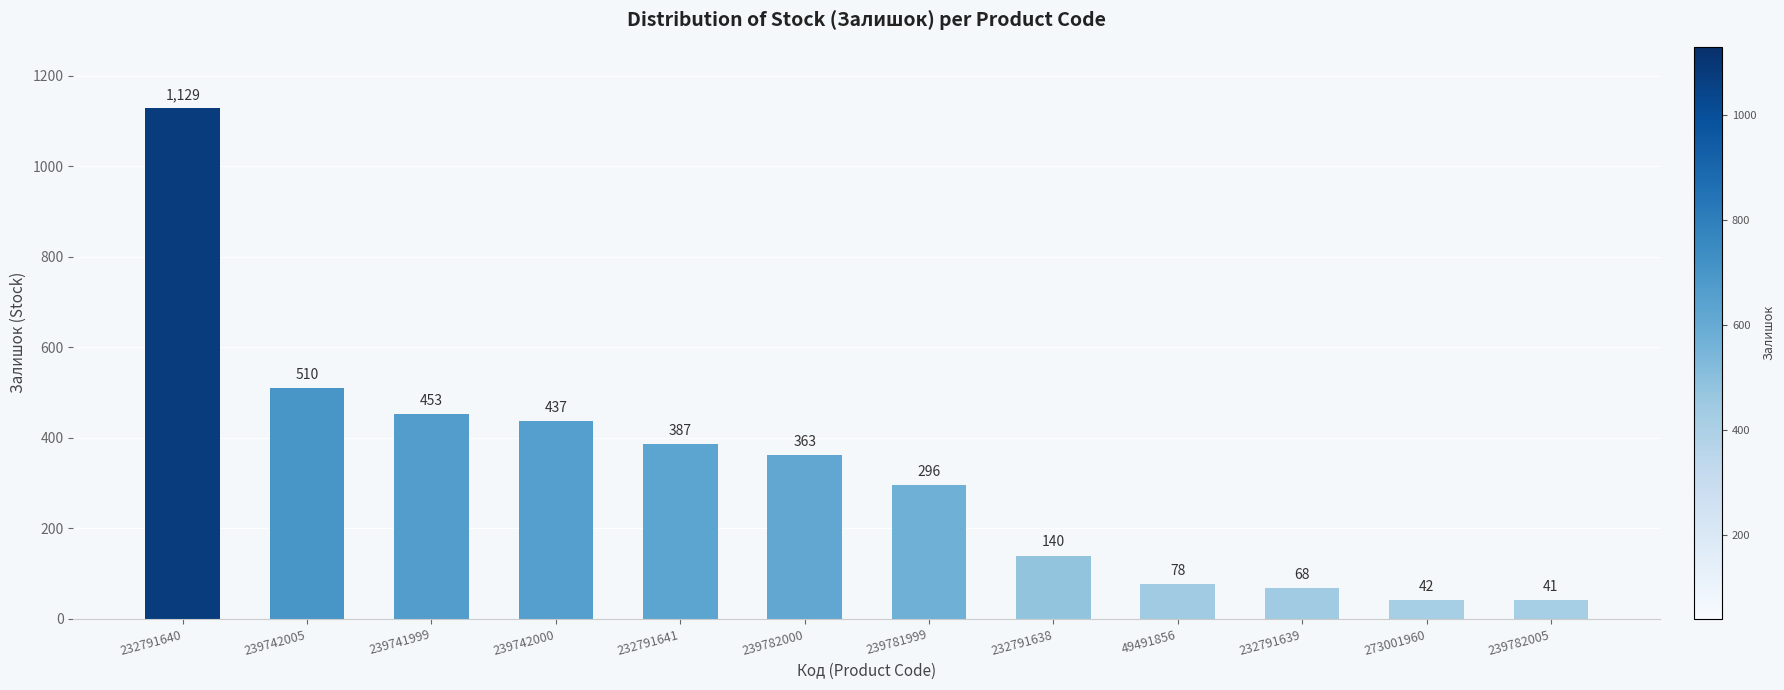

Which category has the highest value across all series?

232791640